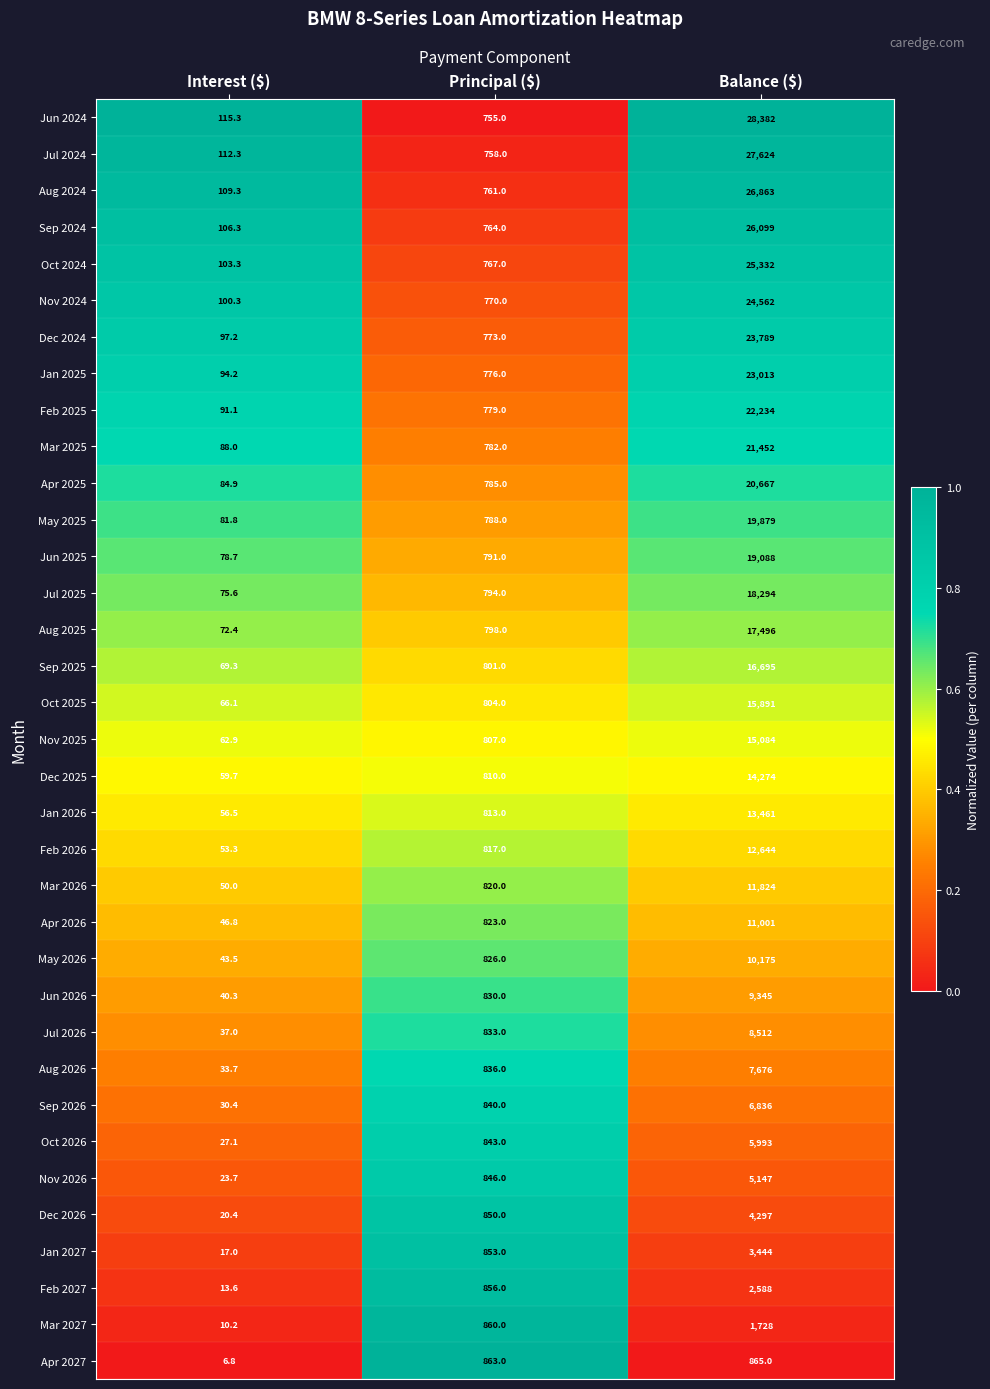

Which series has the largest range (max minus min)?

Jun 2024